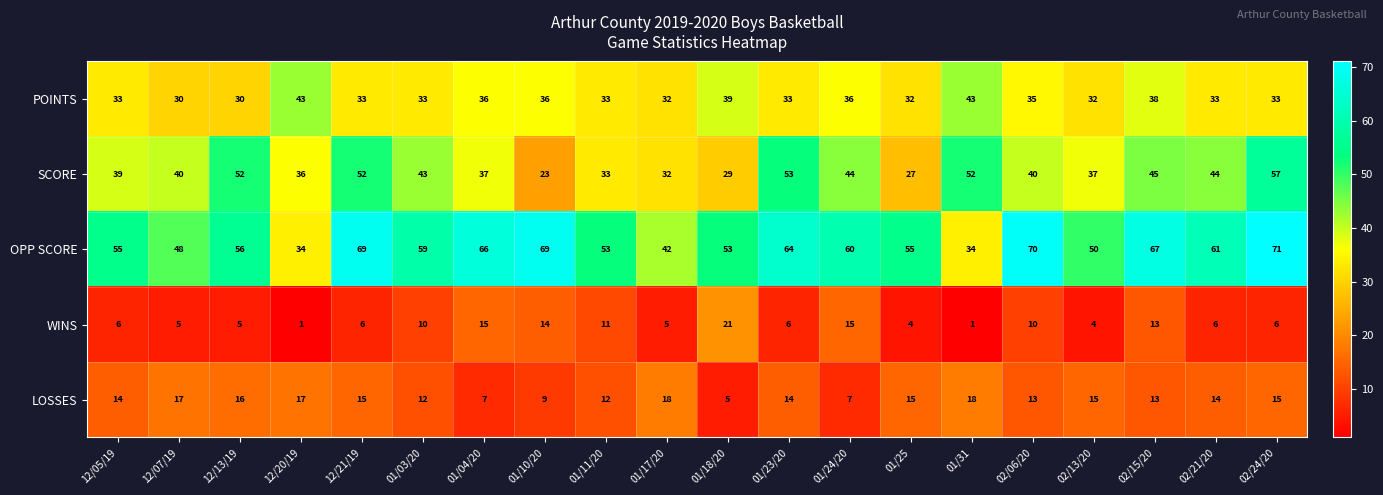

What is the spread (max minus min) of values at 02/13/20?

46